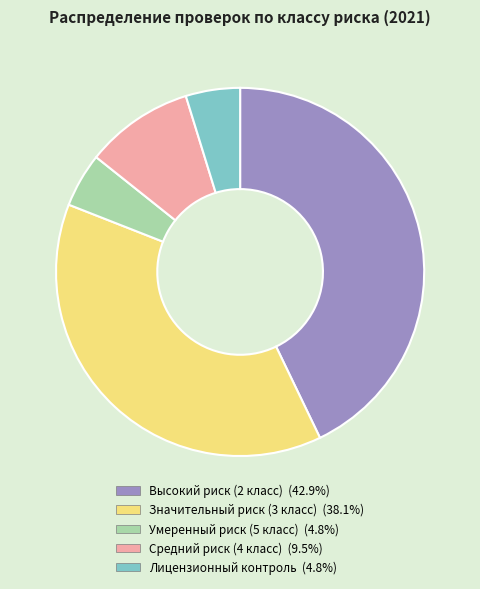

Is the sum of Высокий риск (2 класс) and Лицензионный контроль greater than half?

No